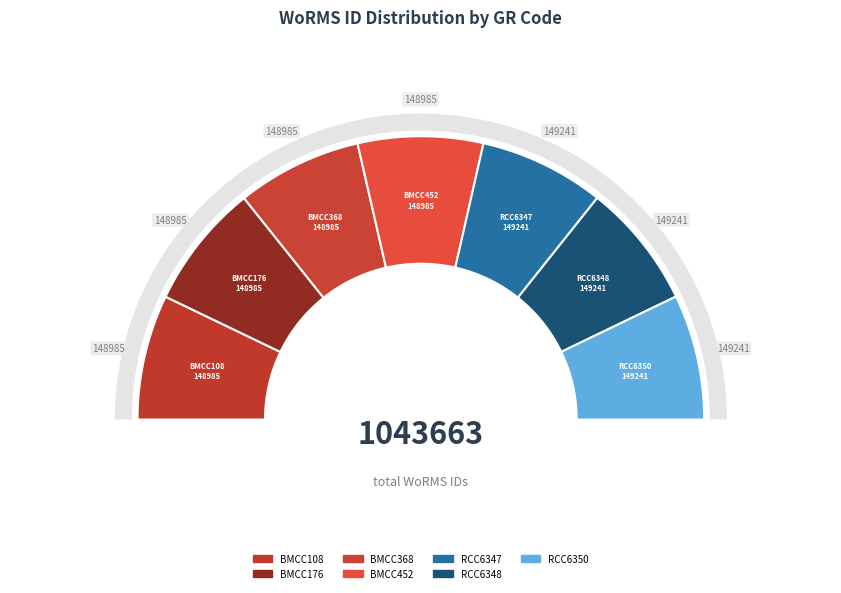

What is the largest slice in the pie chart?

RCC6347